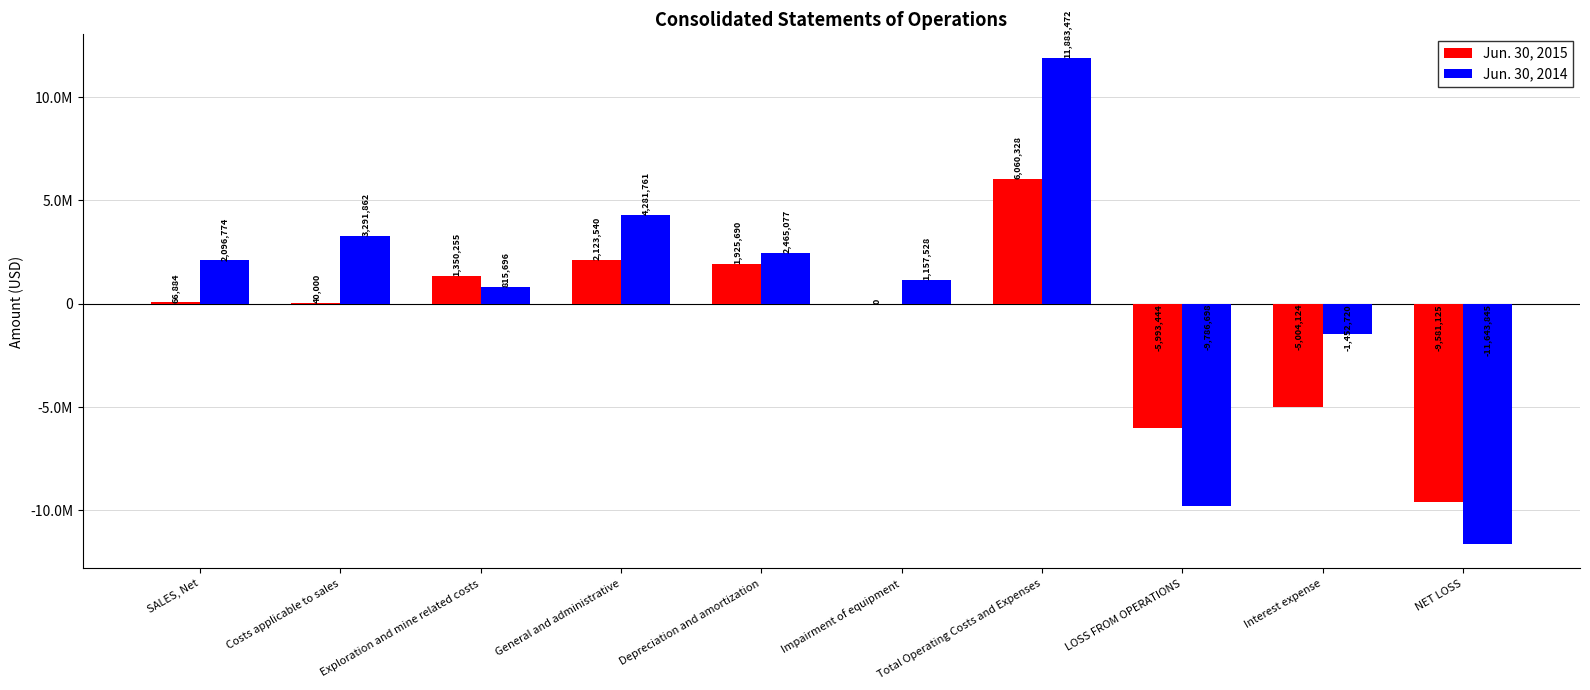

Reading right to left, transcribe all the data shown in this chart.

Jun. 30, 2015: NET LOSS=-9581125	Interest expense=-5004124	LOSS FROM OPERATIONS=-5993444	Total Operating Costs and Expenses=6060328	Impairment of equipment=0	Depreciation and amortization=1925690	General and administrative=2123540	Exploration and mine related costs=1350255	Costs applicable to sales=40000	SALES, Net=66884
Jun. 30, 2014: NET LOSS=-11643845	Interest expense=-1452720	LOSS FROM OPERATIONS=-9786698	Total Operating Costs and Expenses=11883472	Impairment of equipment=1157528	Depreciation and amortization=2465077	General and administrative=4281761	Exploration and mine related costs=815696	Costs applicable to sales=3291862	SALES, Net=2096774